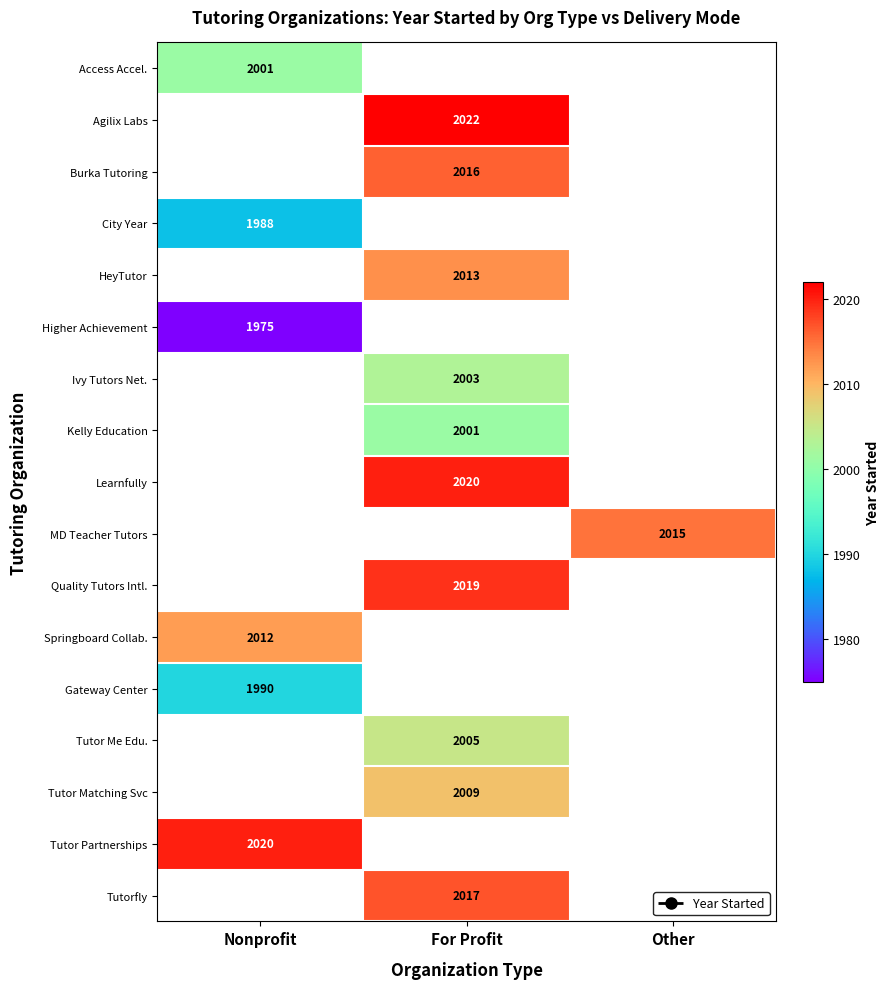

True or false: Higher Achievement has a value of 1975 at Nonprofit.

True